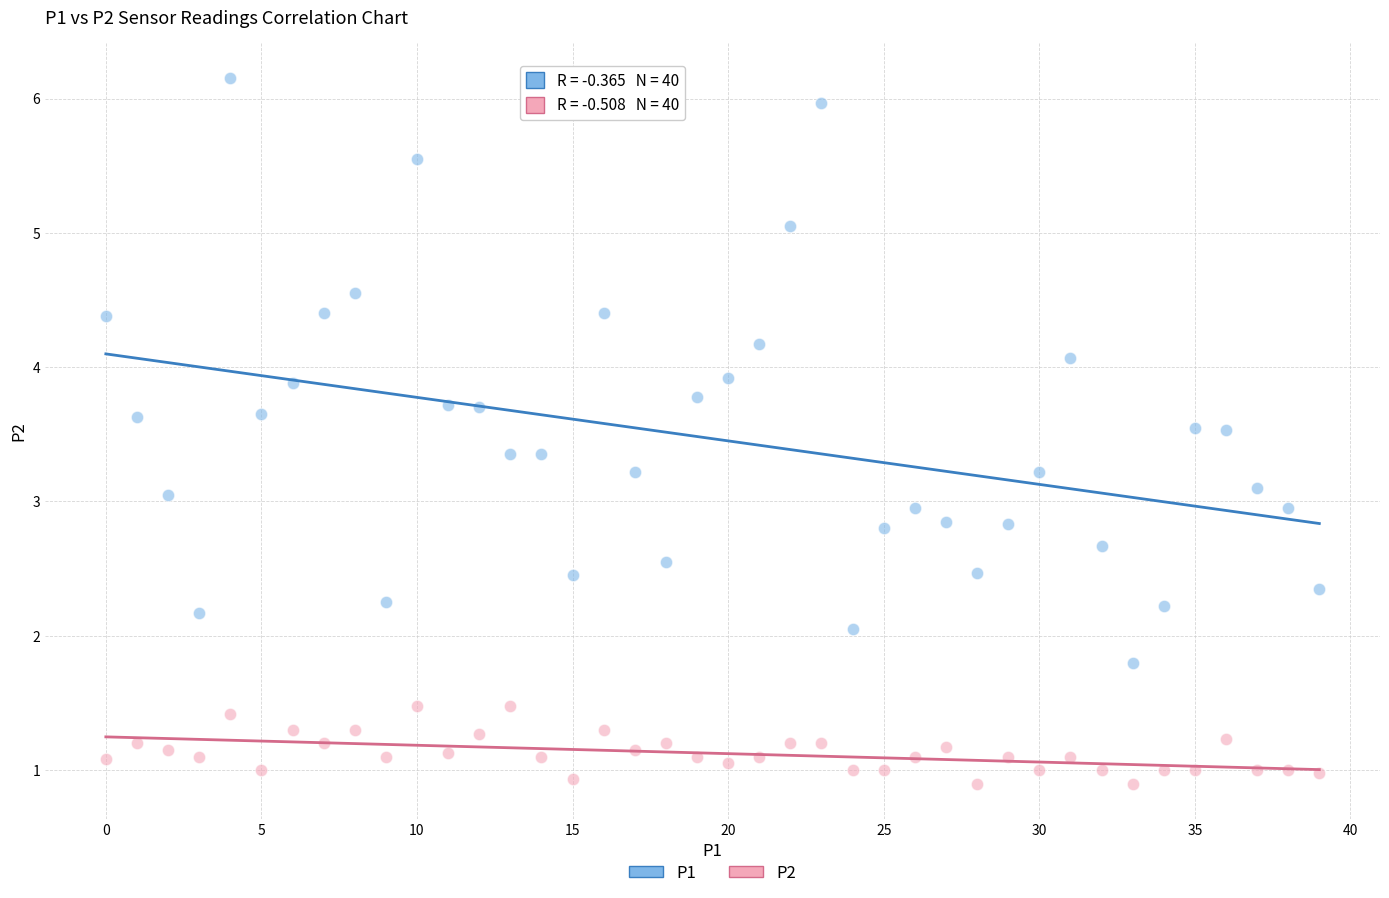

Which series contains the lowest Y value?

P2